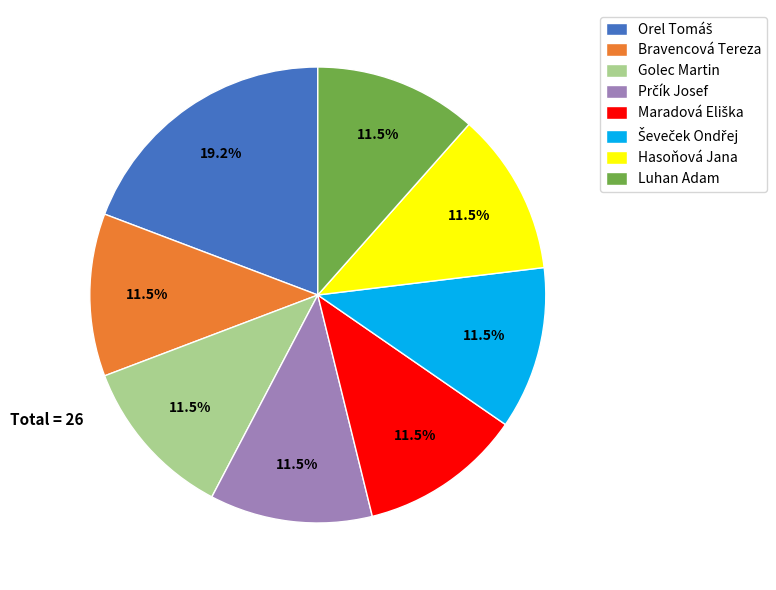

Approximately how many times larger is the value at Luhan Adam compared to Hasoňová Jana?

1.0